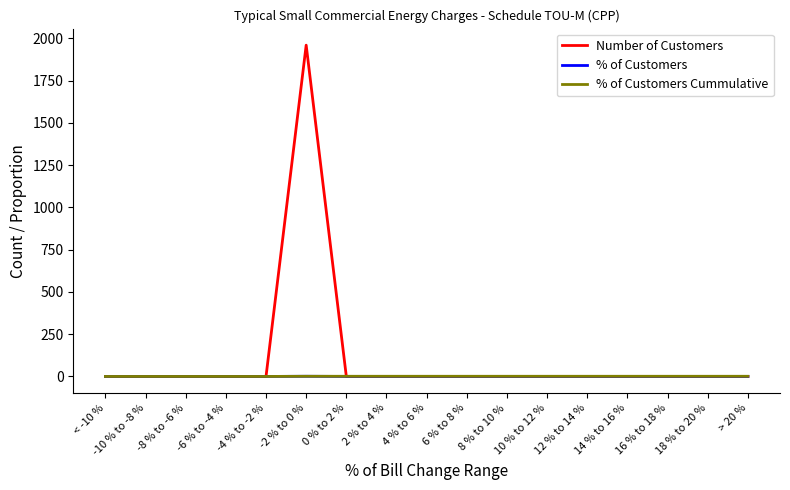

What is the difference between the second highest and second lowest values in the % of Customers Cummulative series?

1